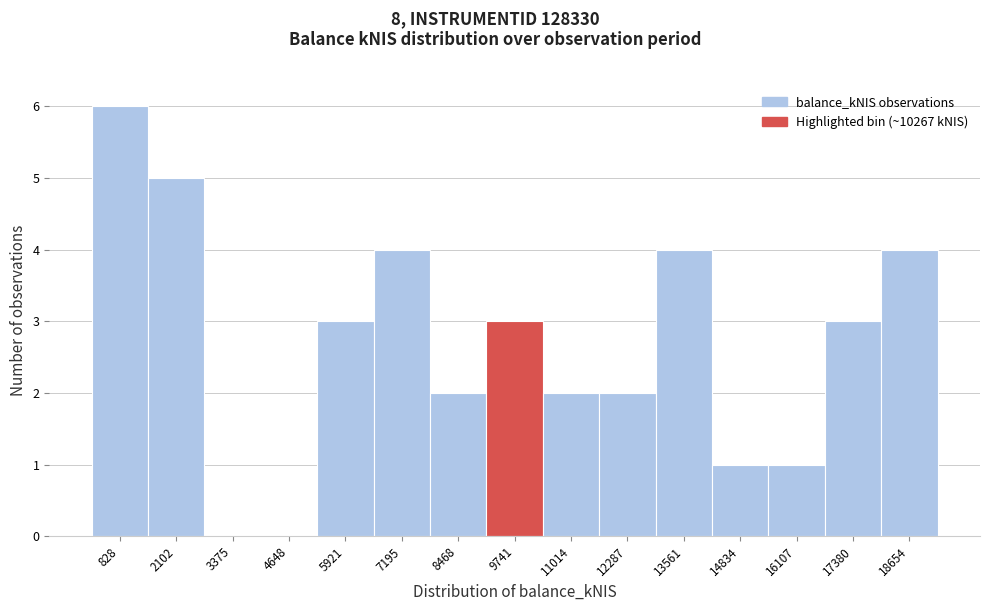

Over which range of the x-axis is the bar tallest?

200 to 1400